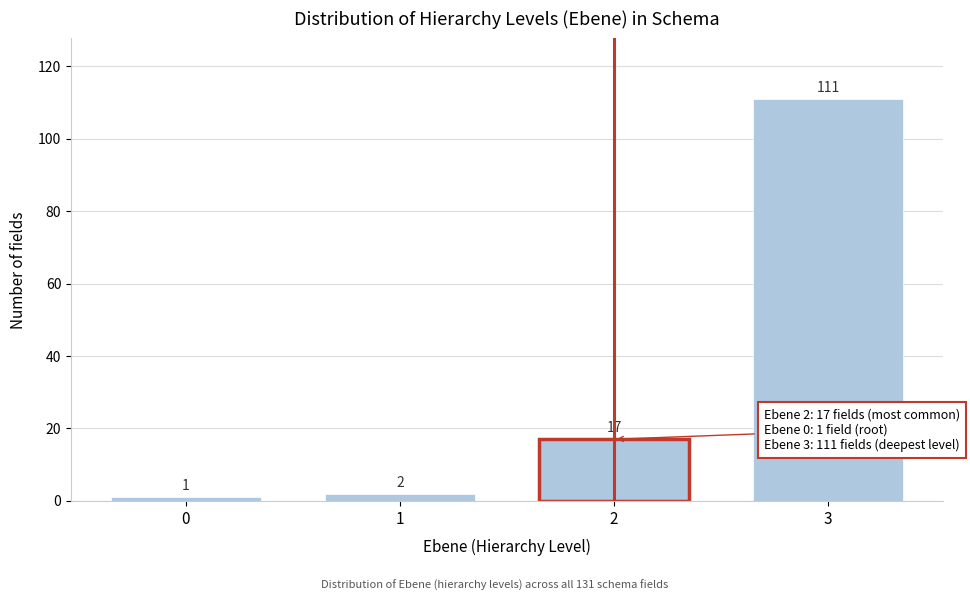

Reading left to right, what are all the values shown in this chart?

1	2	17	111